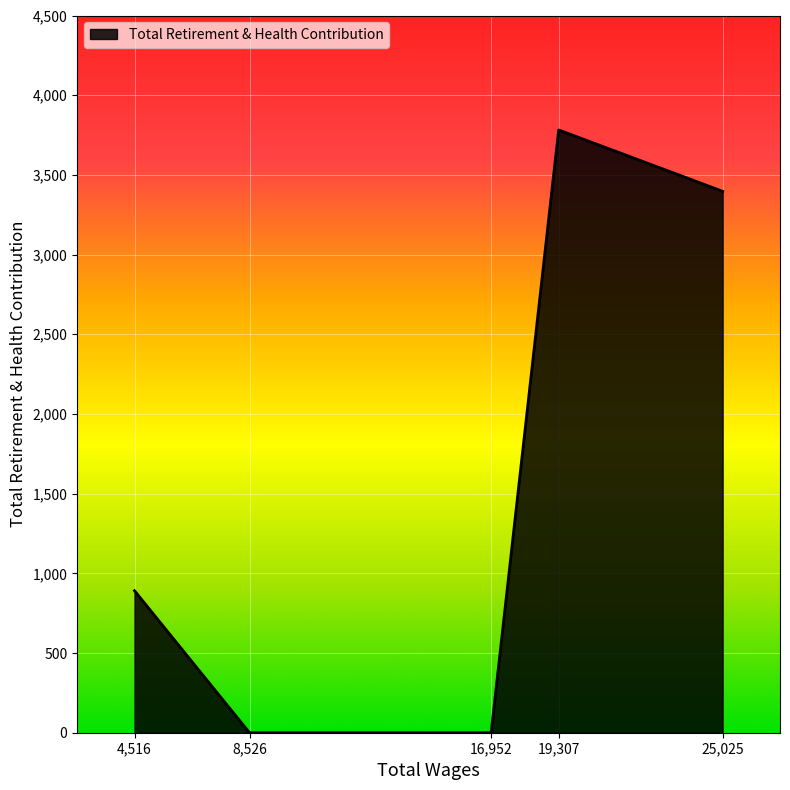

Which has a higher value, 19,307 or 8,526?

19,307